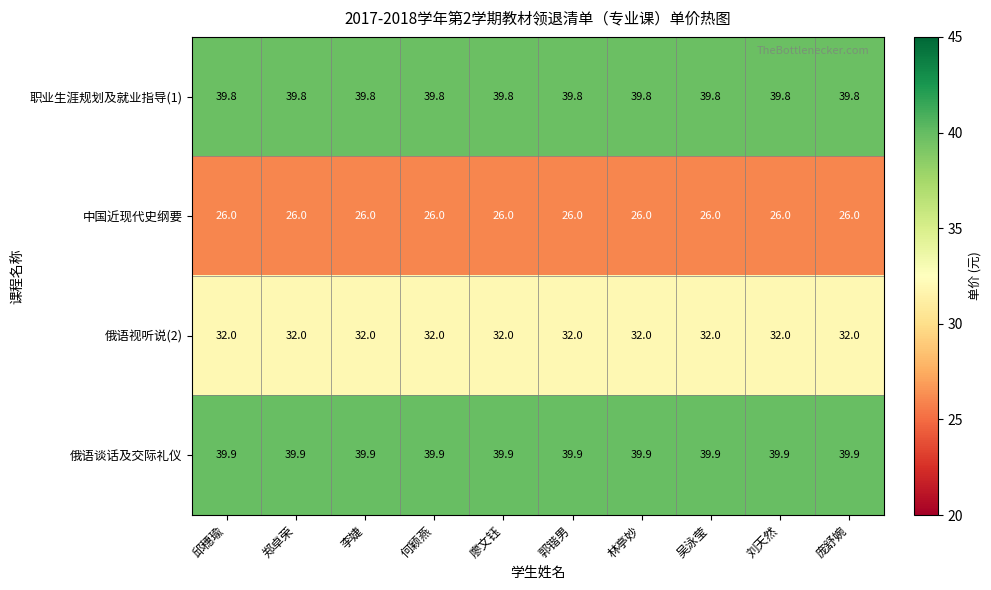

Rank the series by their maximum value, from highest to lowest.

俄语谈话及交际礼仪, 职业生涯规划及就业指导(1), 俄语视听说(2), 中国近现代史纲要